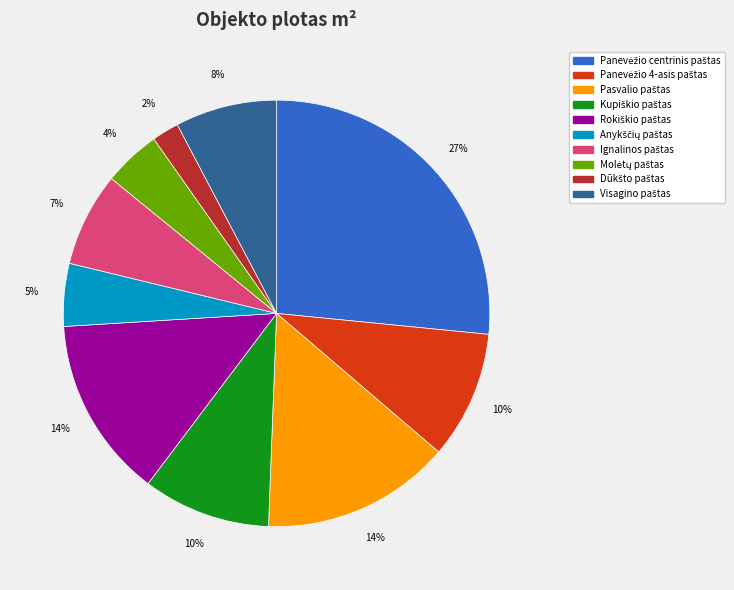

To the nearest percent, what is the difference between the largest and smallest slice percentages?

25%